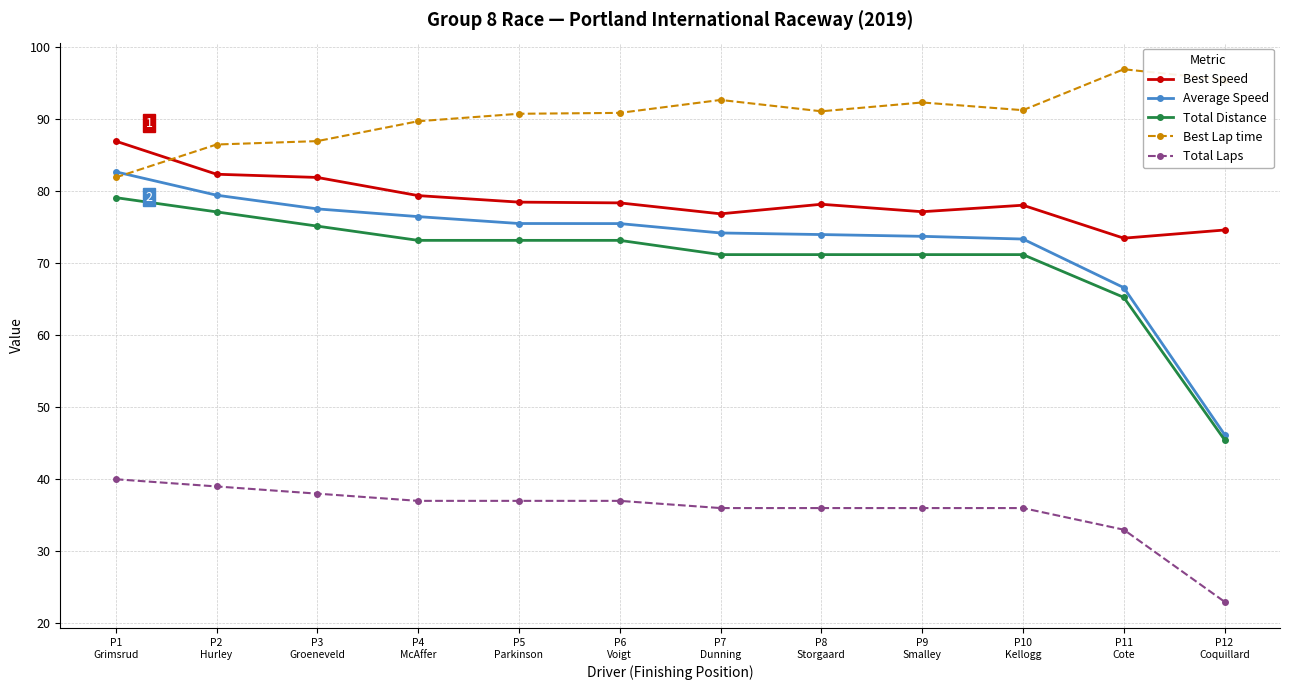

In Best Lap time, how many points are higher than both neighbors (excluding endpoints)?

3